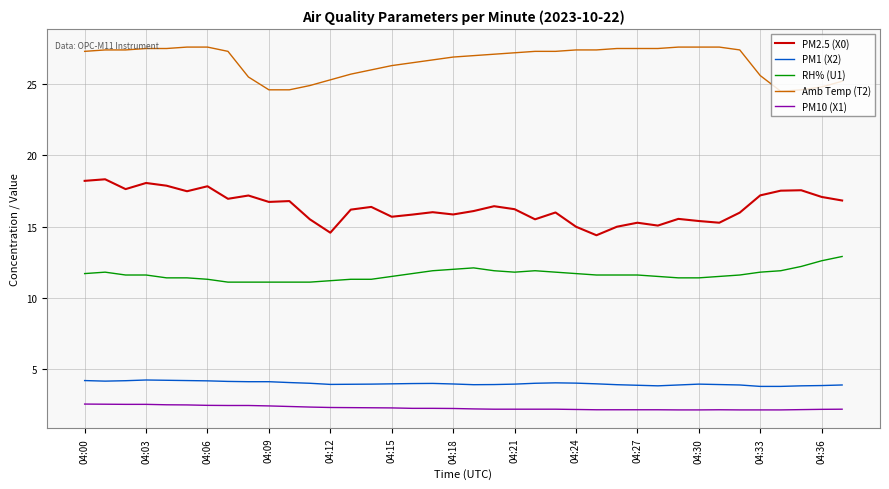

Which series has the largest total across all categories?

Amb Temp (T2)